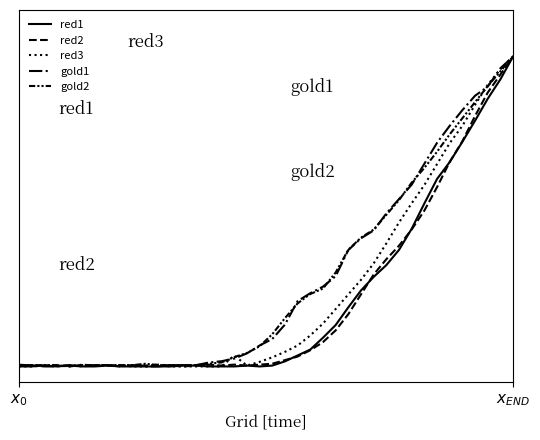

Does the chart display data point markers on the line(s)?

No